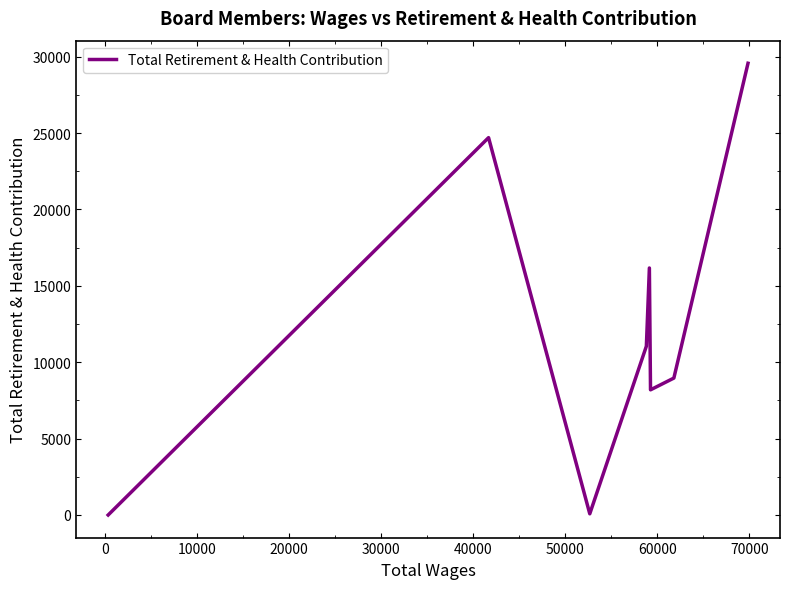

What is the value of the 9th point from the left?

29569